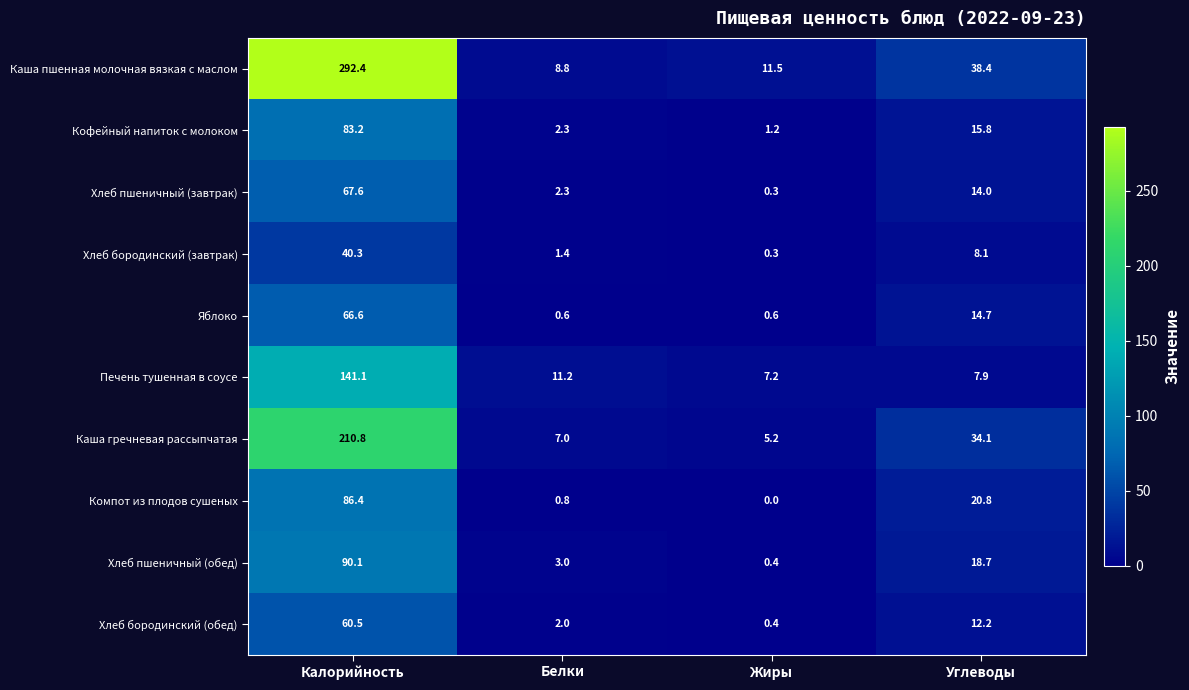

Which series has the largest total across all categories?

Каша пшенная молочная вязкая с маслом